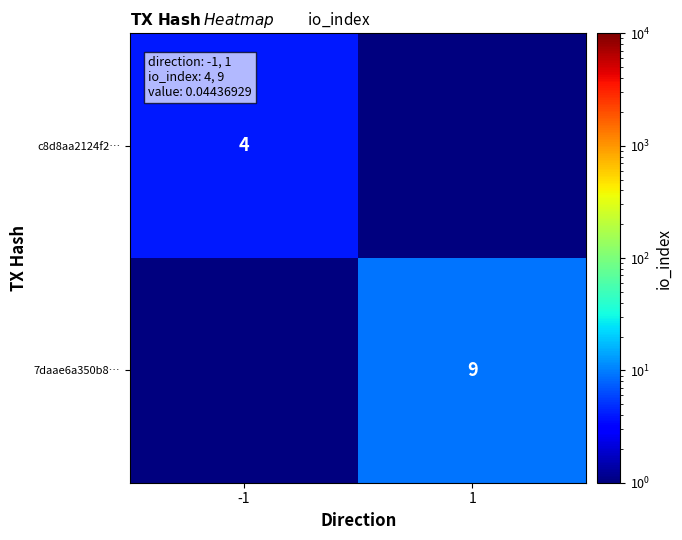

How many series are shown in this chart?

2